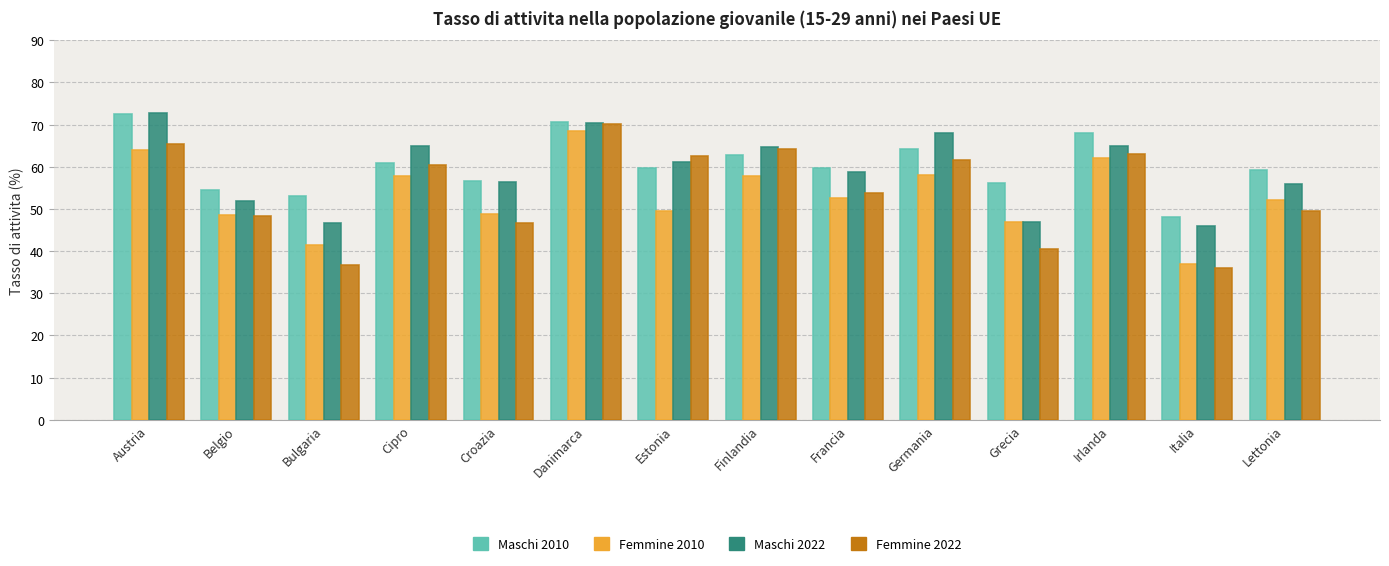

Does the chart contain stacked bars?

No